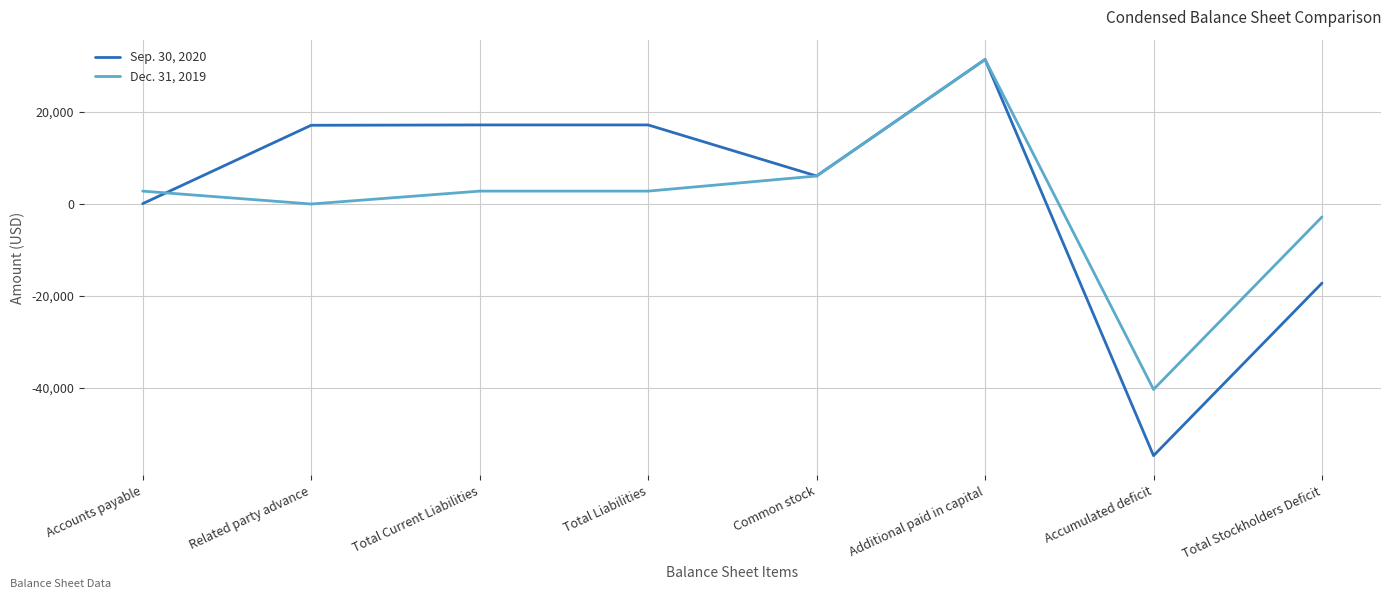

Which category has the lowest value in the Dec. 31, 2019 series?

Accumulated deficit